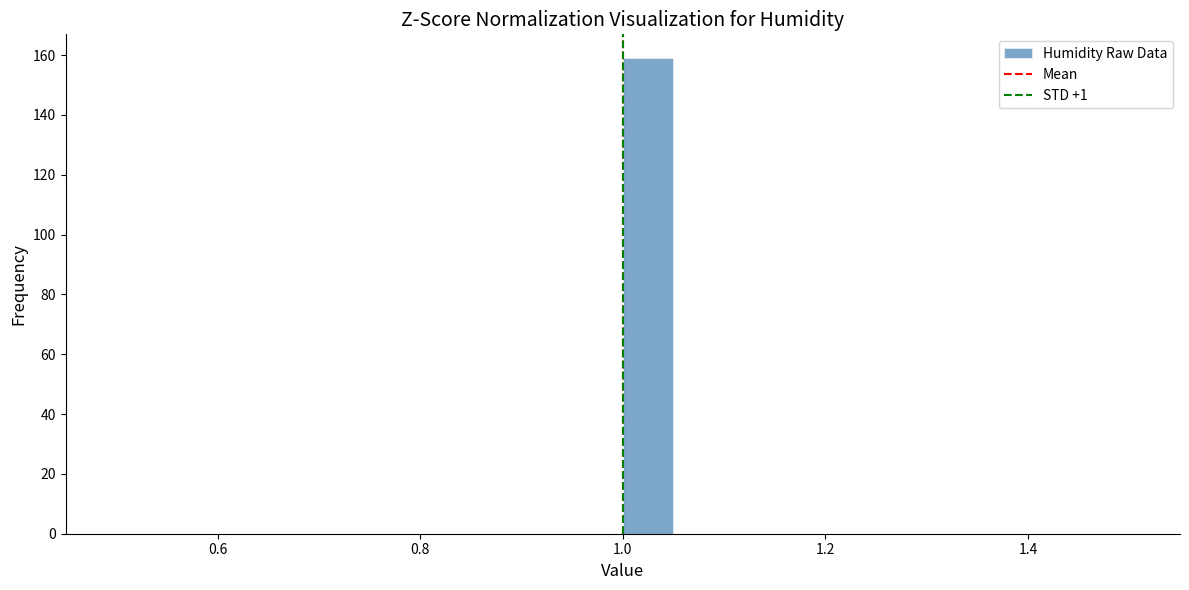

Read against the x-axis, roughly where is the centre of the tallest bar?

1.02